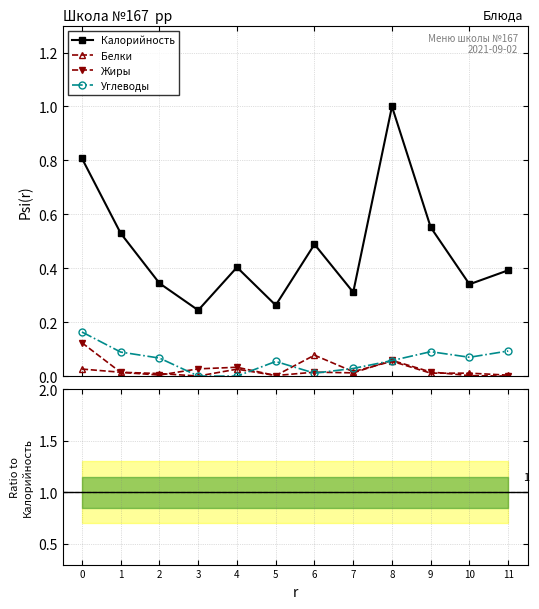

True or false: Углеводы has more than 0 interior local peaks.

True